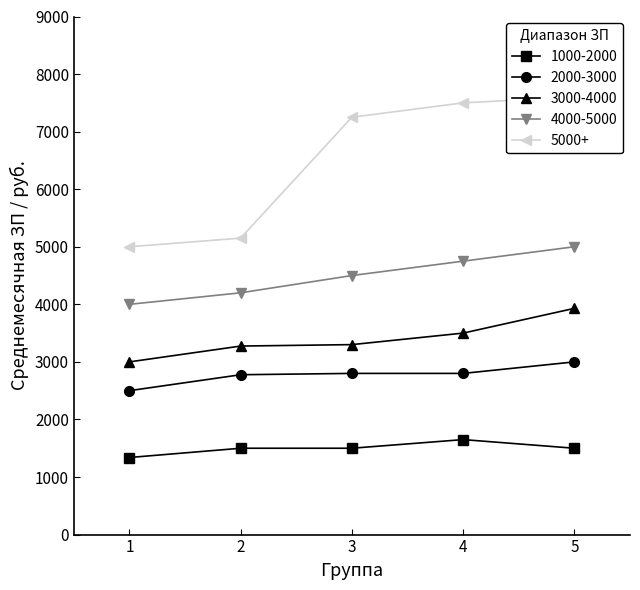

Is it true that 5000+ equals 5045 at 3?

False